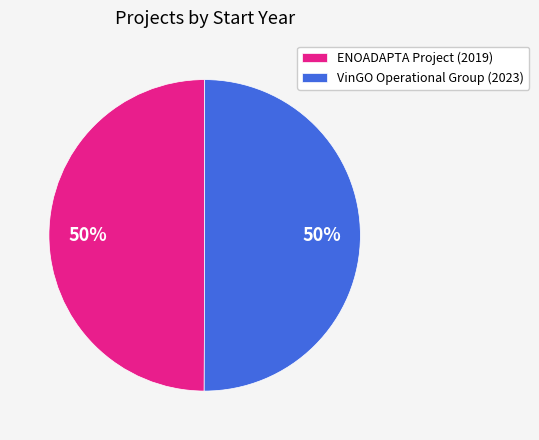

Approximately how many times larger is the value at ENOADAPTA Project (2019) compared to VinGO Operational Group (2023)?

1.0